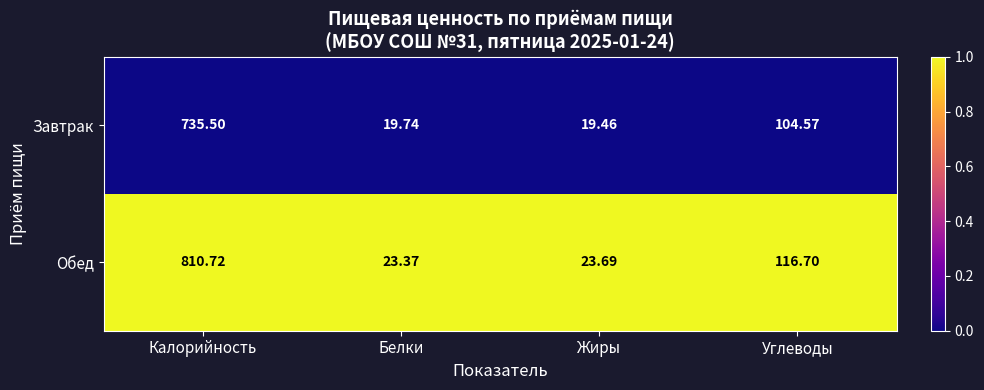

Which series has the largest total across all categories?

Обед